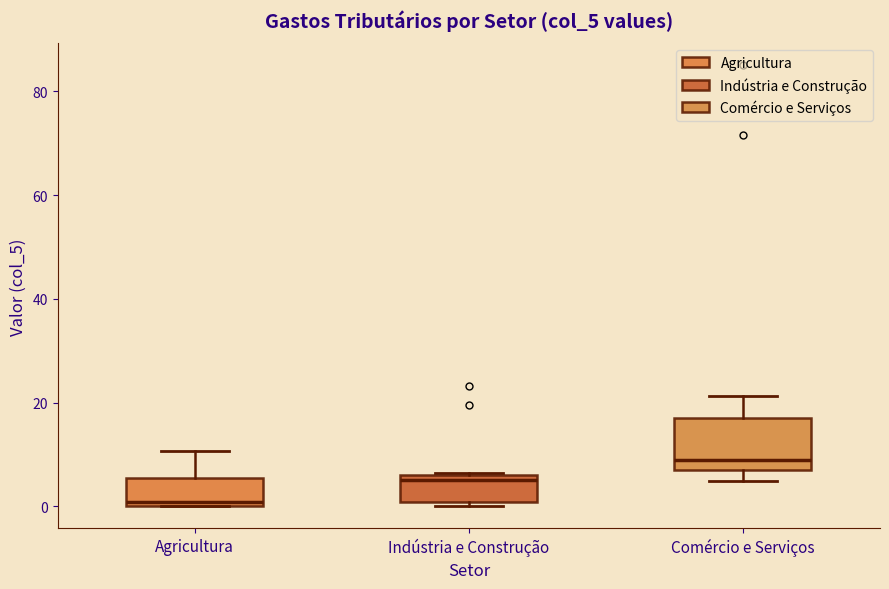

Where is the lower edge of the box for Indústria e Construção on the y-axis? The values are not printed on the chart, so give them approximately, as read against the axis.

0